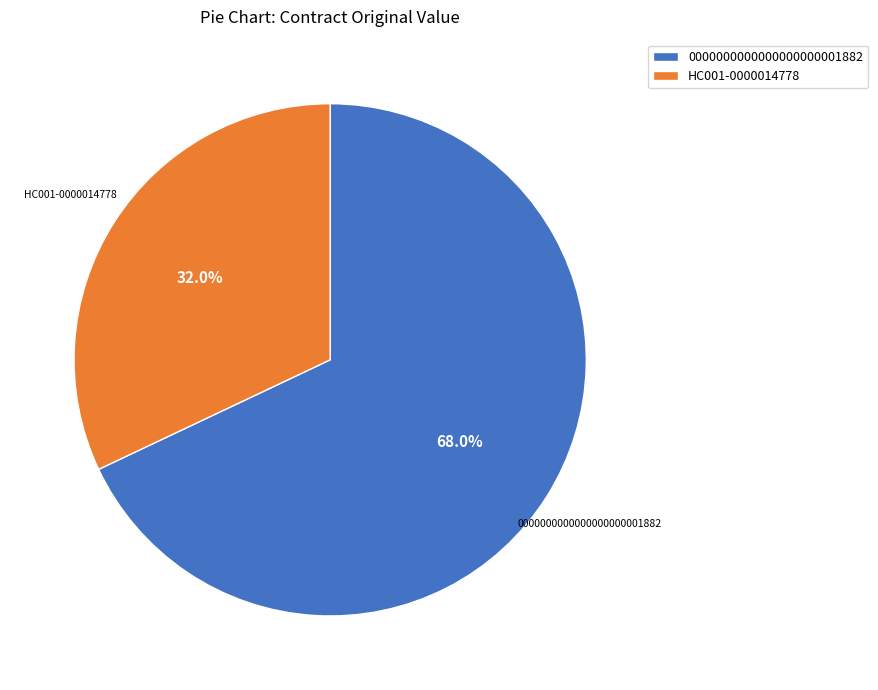

How much of the chart is everything except 0000000000000000000001882?

32.0%